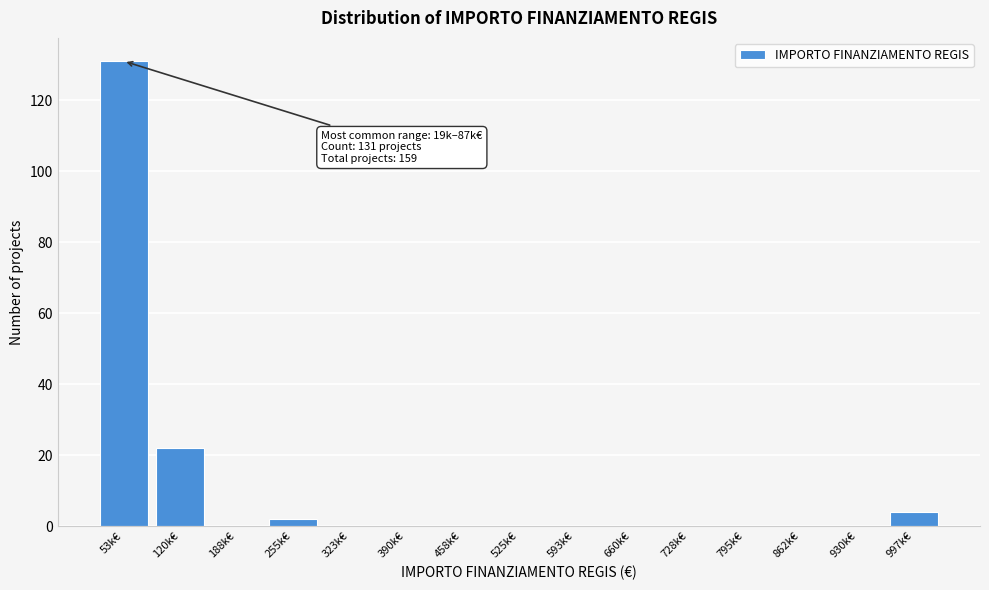

Reading left to right, what are all the values shown in this chart?

53k€=131	120k€=22	188k€=0	255k€=2	323k€=0	390k€=0	458k€=0	525k€=0	593k€=0	660k€=0	728k€=0	795k€=0	862k€=0	930k€=0	997k€=4